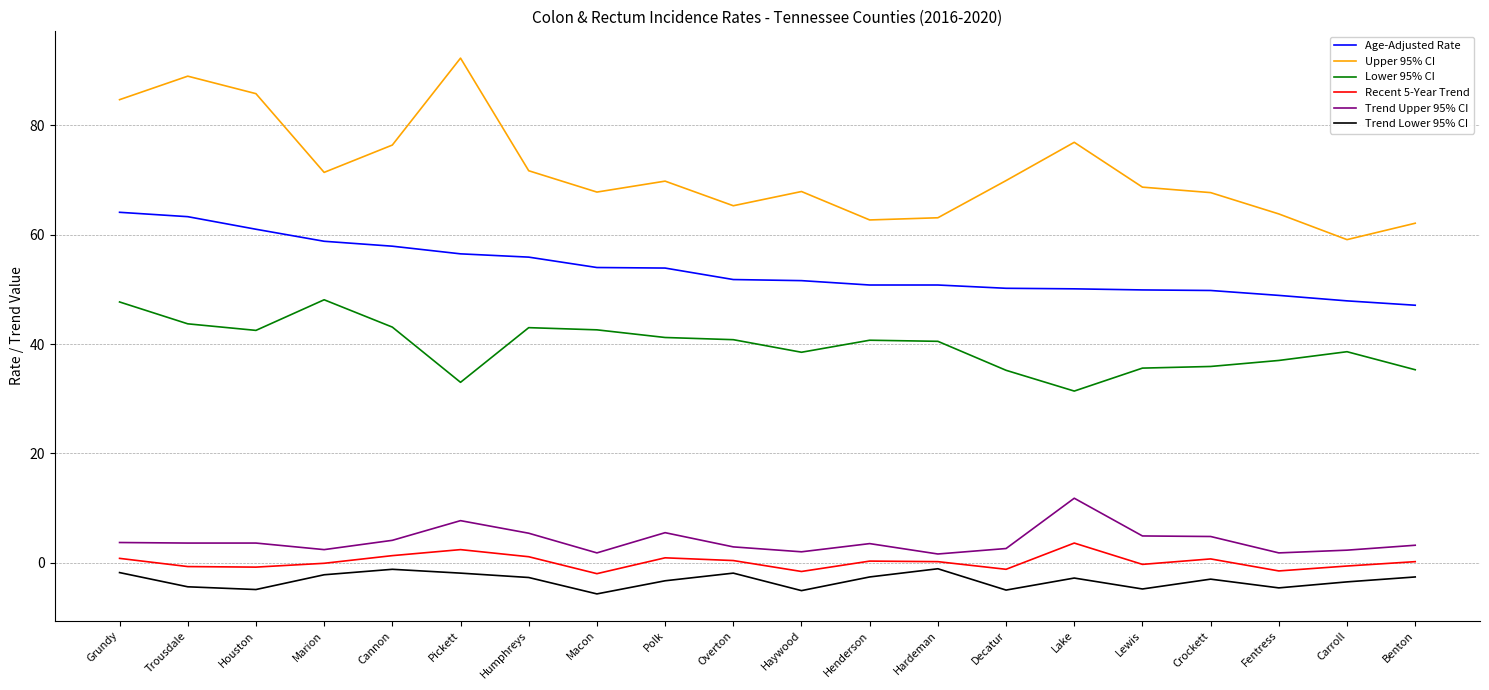

What is the minimum value shown in the chart?

-5.7